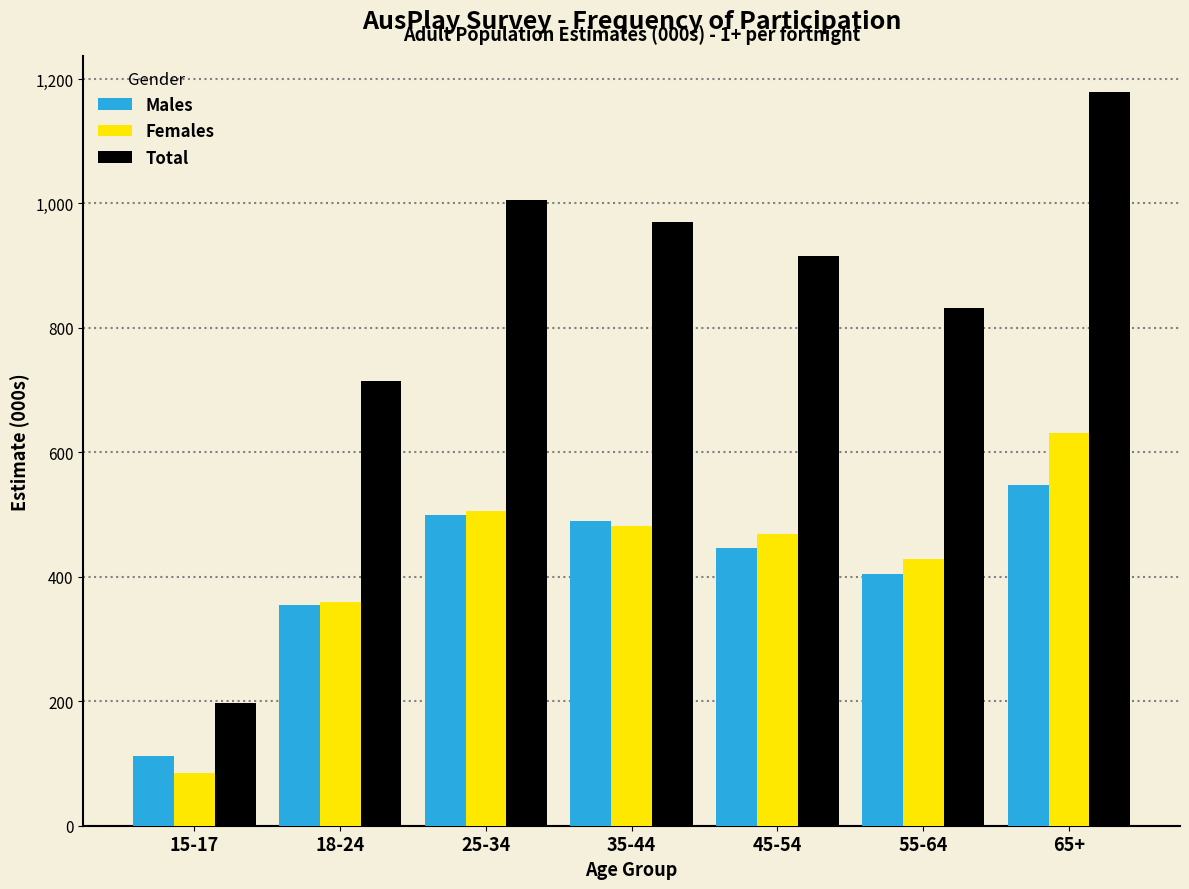

Reading left to right, transcribe all the data shown in this chart.

Males: 15-17=112.7	18-24=355.3	25-34=499.5	35-44=489.2	45-54=446.8	55-64=404.1	65+=547.2
Females: 15-17=84.7	18-24=359.0	25-34=506.4	35-44=481.3	45-54=468.6	55-64=428.4	65+=631.2
Total: 15-17=197.4	18-24=714.3	25-34=1005.8	35-44=970.5	45-54=915.5	55-64=832.5	65+=1178.4